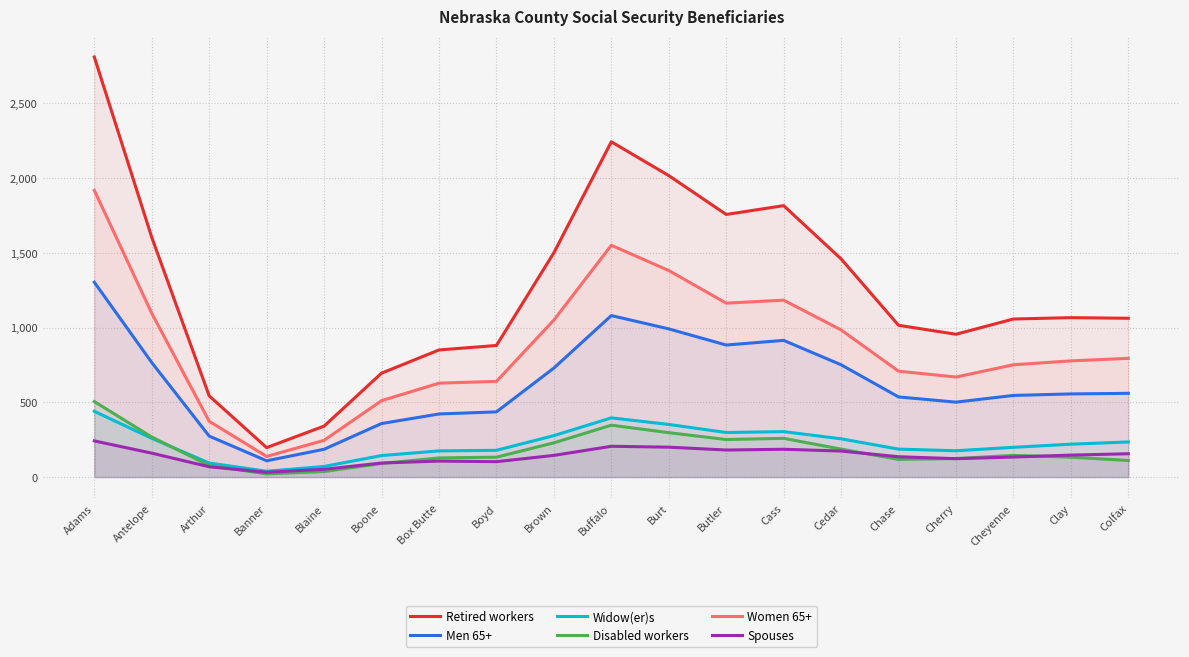

Rank the series by their maximum value, from lowest to highest.

Spouses, Widow(er)s, Disabled workers, Men 65+, Women 65+, Retired workers